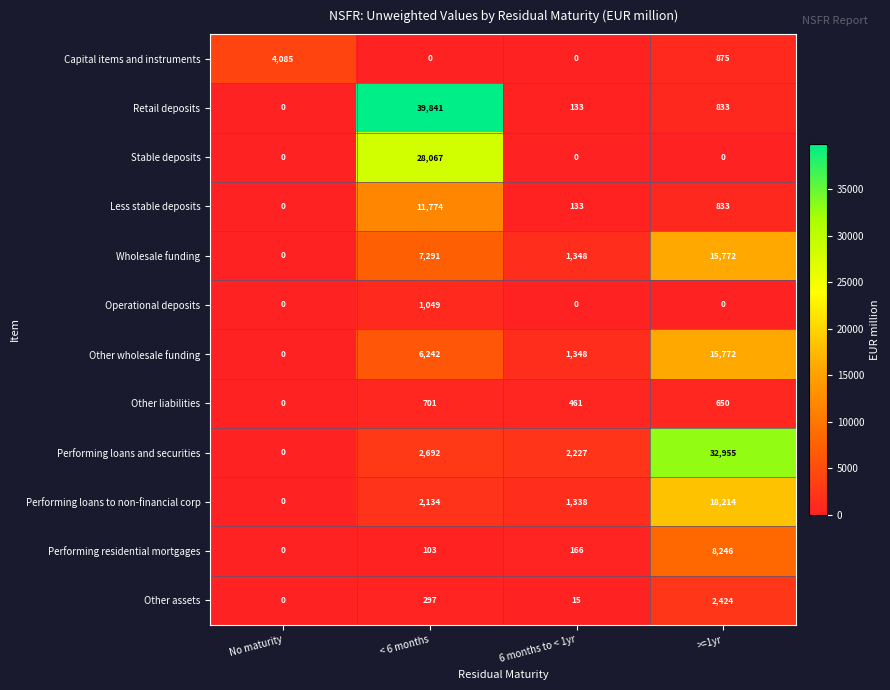

What is the difference between the maximum and minimum values in the Less stable deposits series?

11774